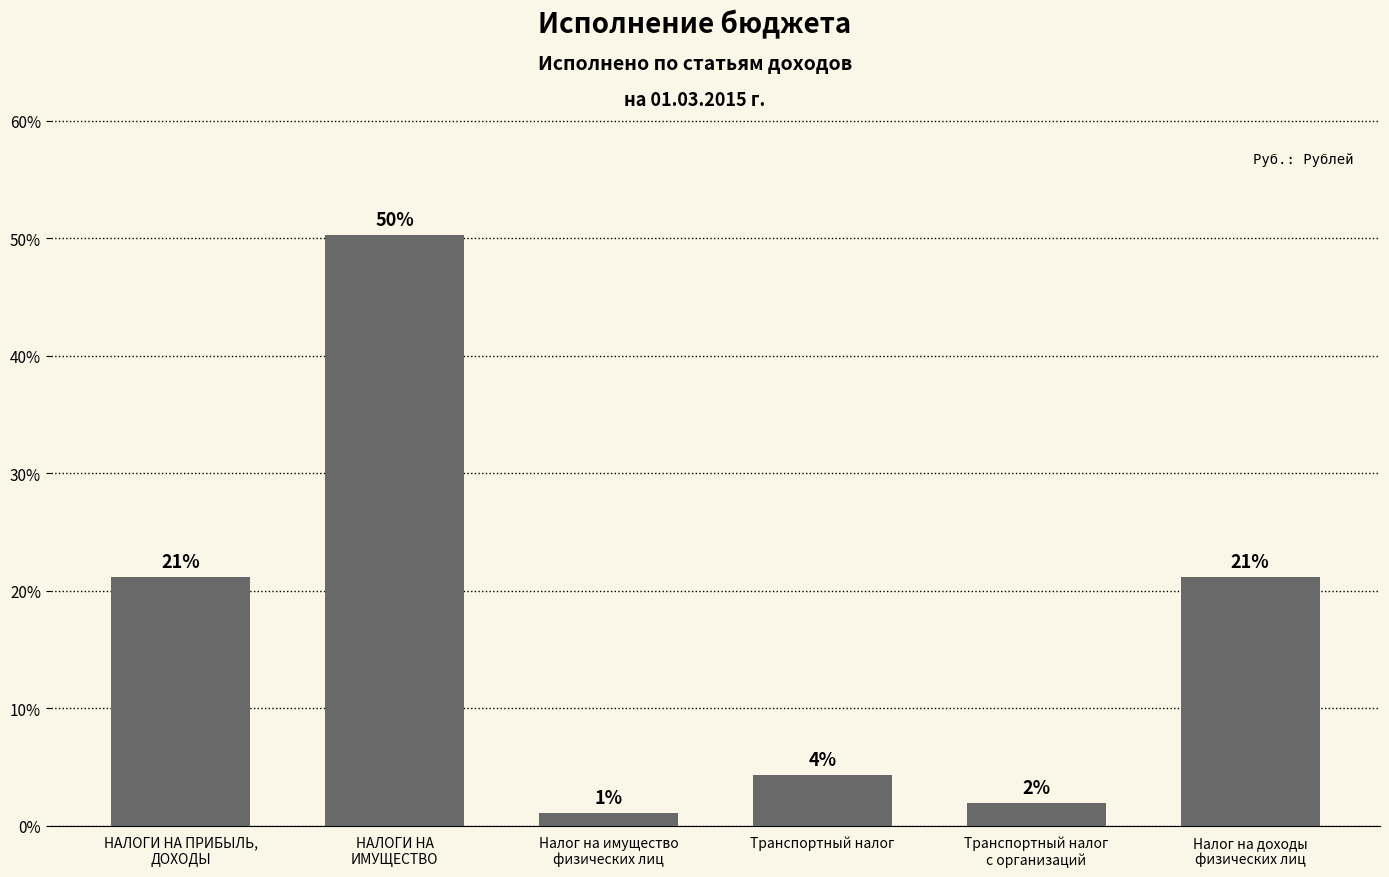

How many bars are there in total?

6